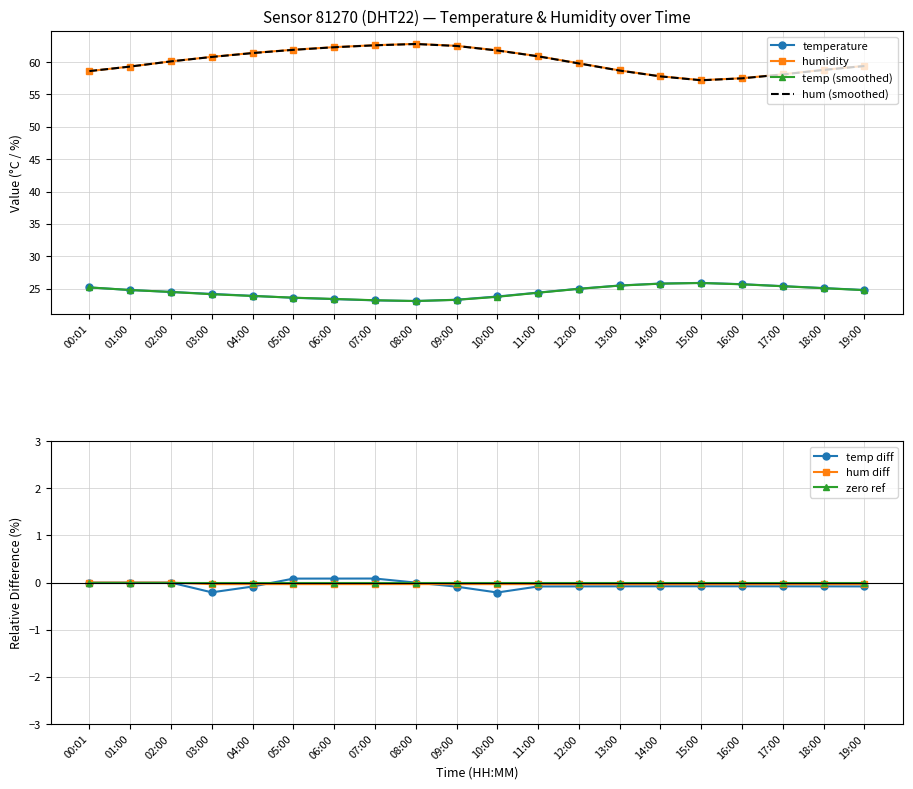

What is the greatest value displayed?

62.8